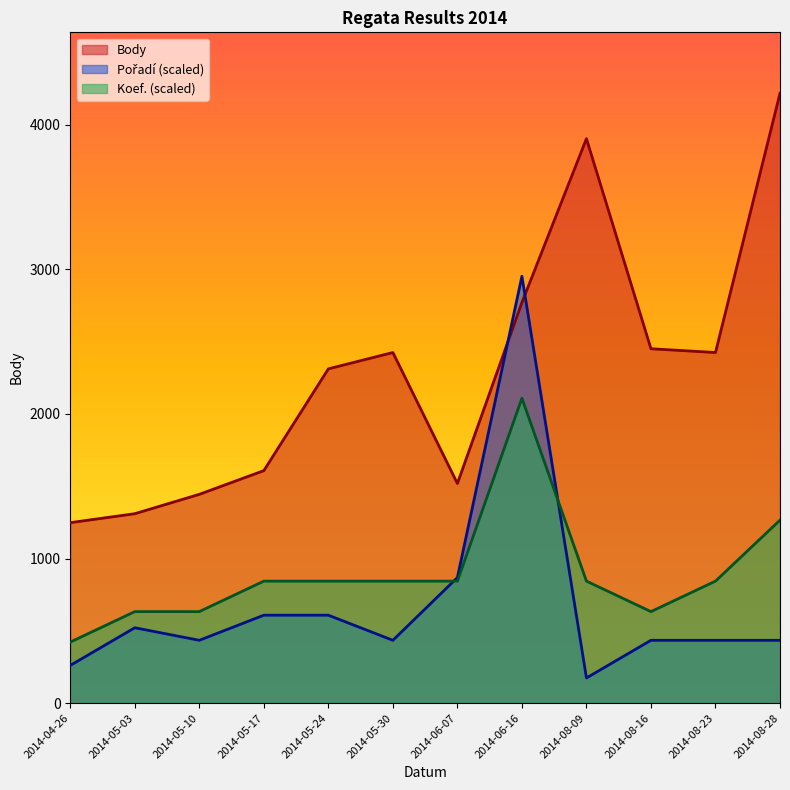

What is the lowest value of the Body series?

1248.0